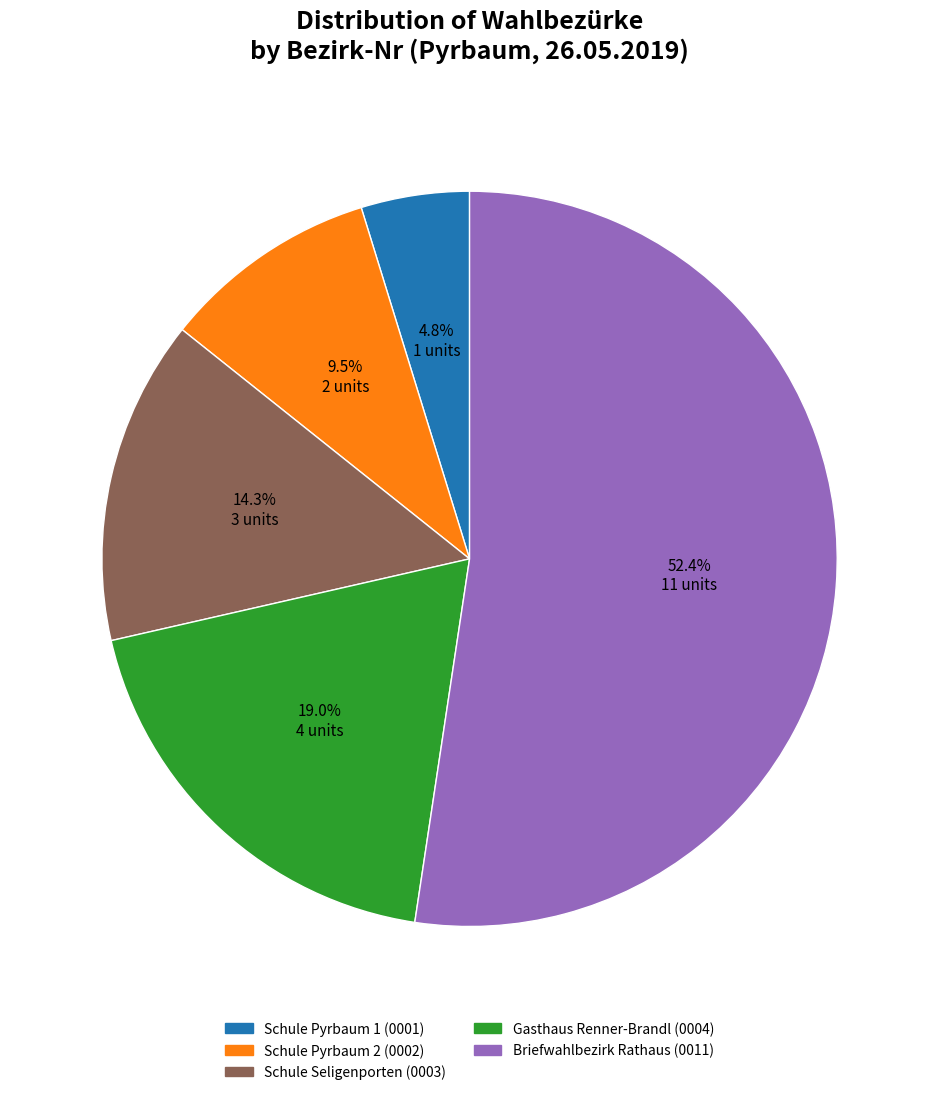

Rank the categories by value from highest to lowest.

Briefwahlbezirk Rathaus, Gasthaus Renner-Brandl, Schule Seligenporten, Schule Pyrbaum 2, Schule Pyrbaum 1